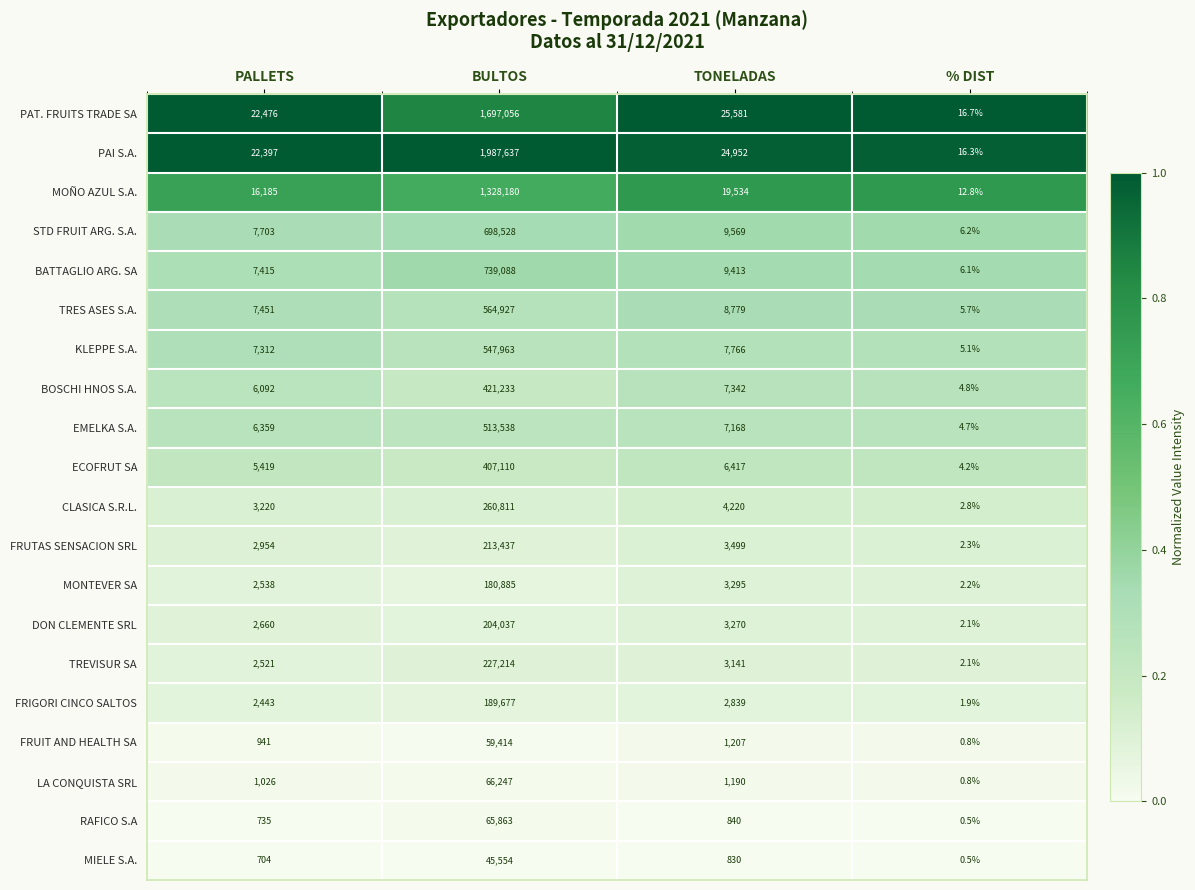

True or false: FRIGORI CINCO SALTOS has a value of 3690.8 at TONELADAS.

False